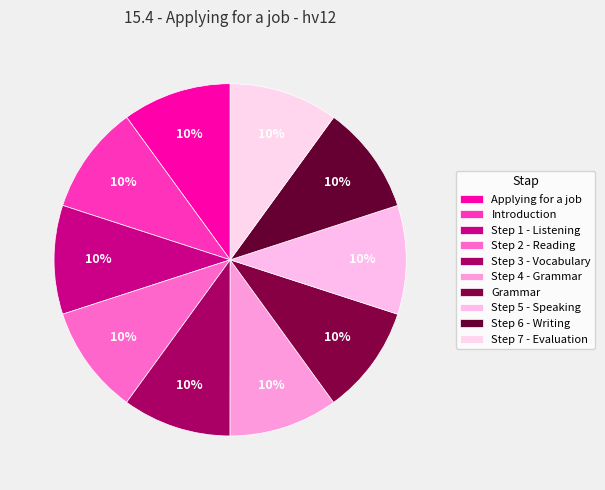

To the nearest percent, what is the average slice percentage?

10%